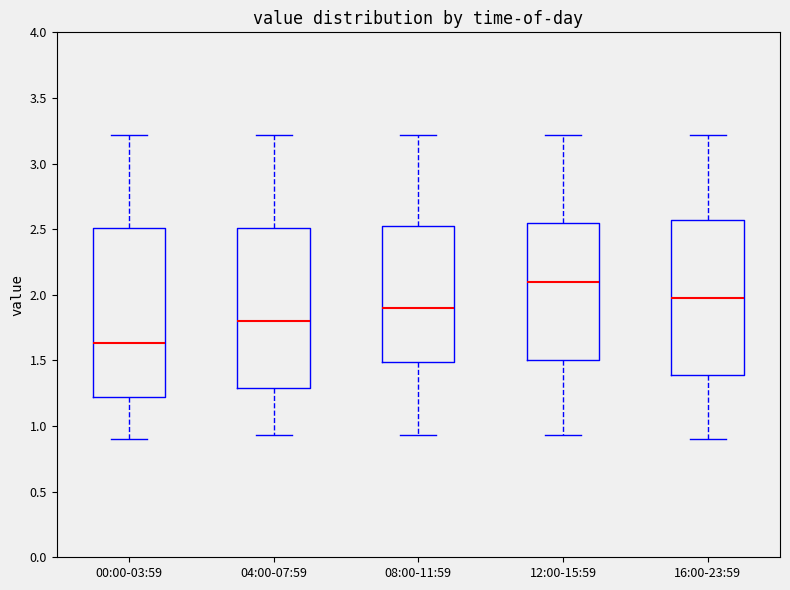

Reading left to right, read every box against the y-axis: the position of its median line, the range the box covers, and the ends of its whiskers. The values are not printed on the chart, so give them approximately, as read against the axis.

00:00-03:59: median 1.65, box 1.20 to 2.50, whiskers 0.90 to 3.20
04:00-07:59: median 1.80, box 1.30 to 2.50, whiskers 0.95 to 3.20
08:00-11:59: median 1.90, box 1.50 to 2.55, whiskers 0.95 to 3.20
12:00-15:59: median 2.10, box 1.50 to 2.55, whiskers 0.95 to 3.20
16:00-23:59: median 2.00, box 1.40 to 2.55, whiskers 0.90 to 3.20